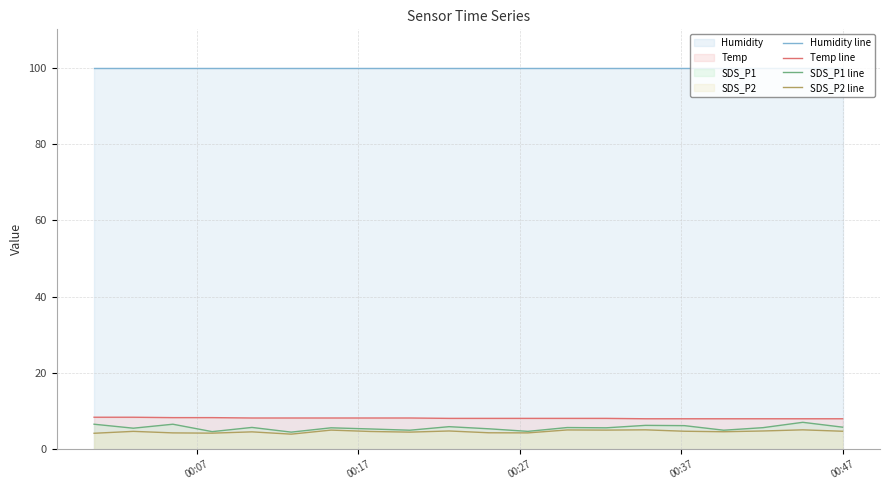

True or false: Humidity line and Temp line intersect in this chart.

False